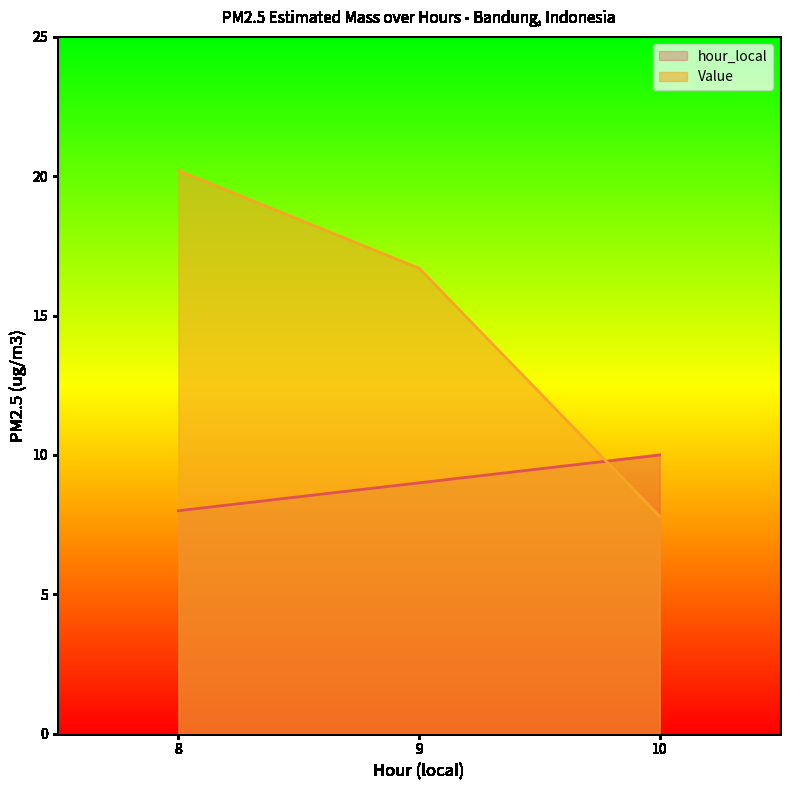

Reading left to right, list all the values displayed in this chart.

hour_local: 8.0	9.0	10.0
Value: 20.2	16.7	7.8